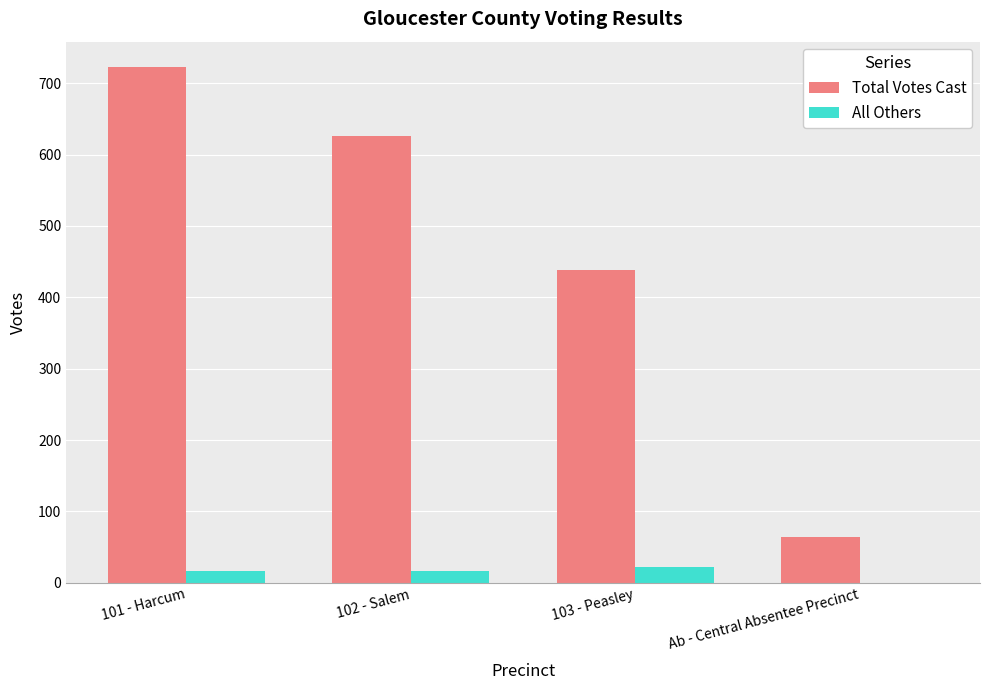

True or false: All Others has a value of 17 at 101 - Harcum.

True